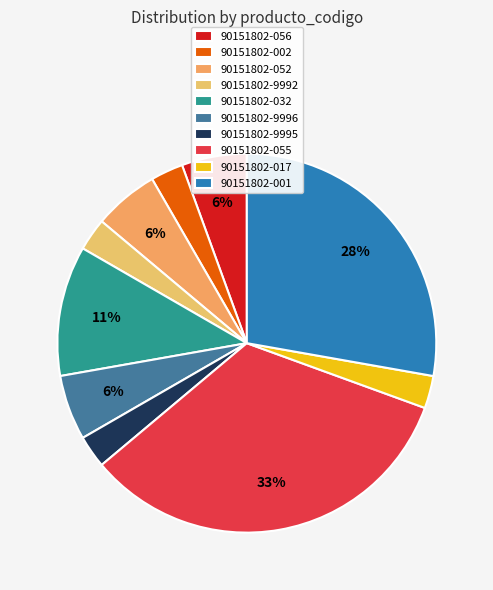

To the nearest percent, what percentage of the pie is 90151802-052?

6%